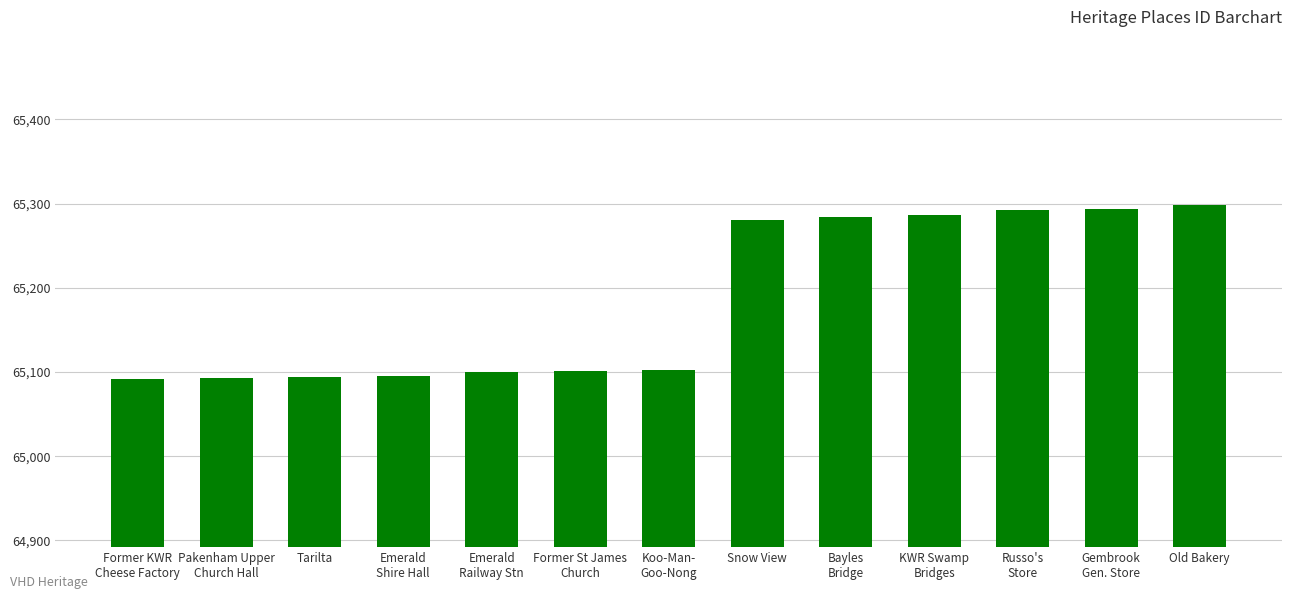

Is it true that the value at Tarilta is 14850?

False